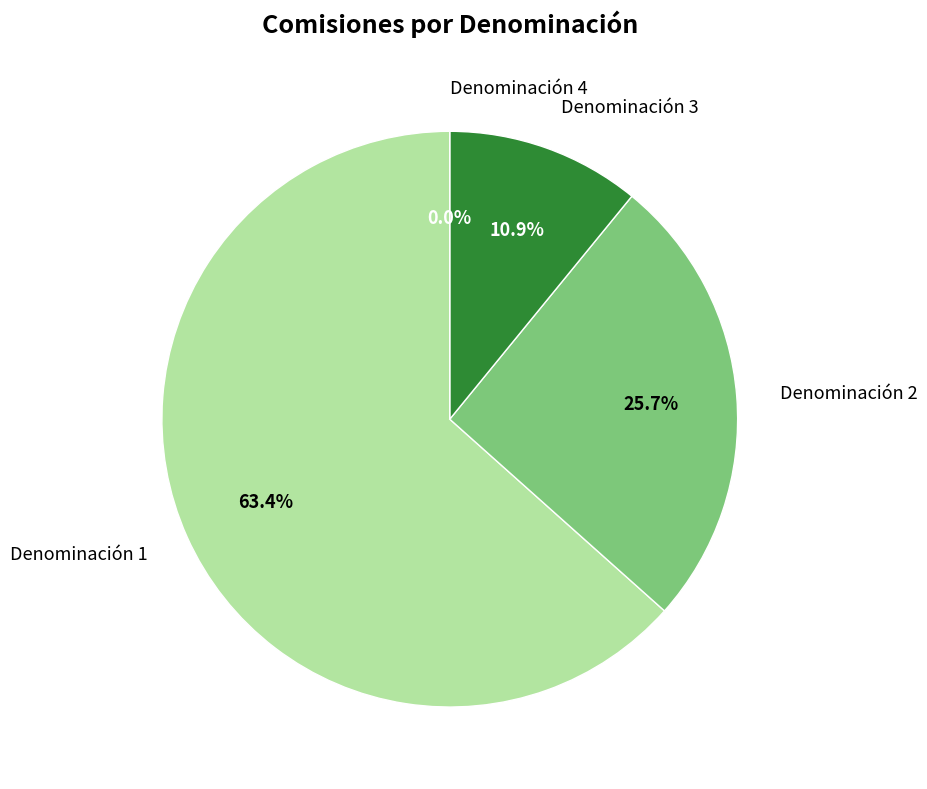

To the nearest percent, what portion does Denominación 2 represent?

26%